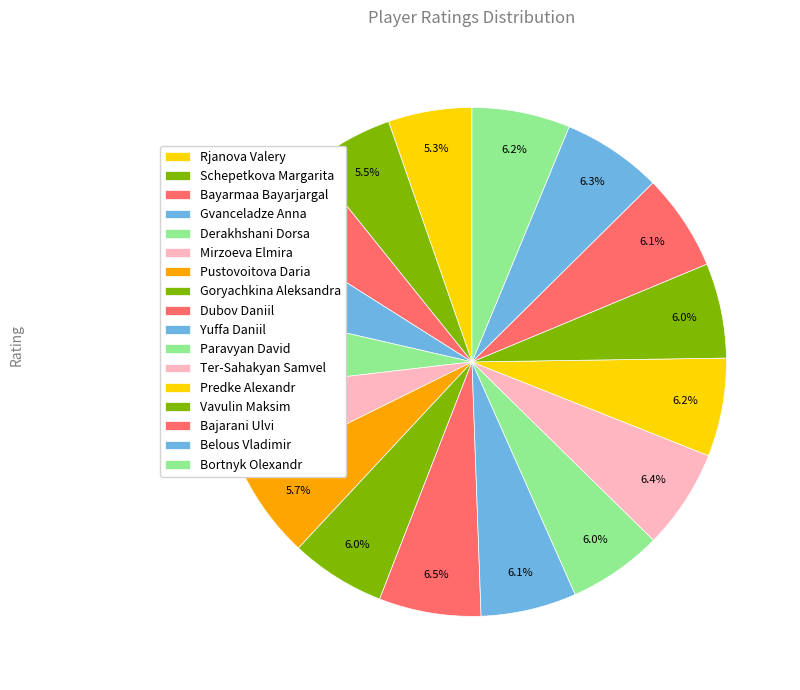

To the nearest percent, what is the combined percentage of Bayarmaa Bayarjargal and Gvanceladze Anna?

11%